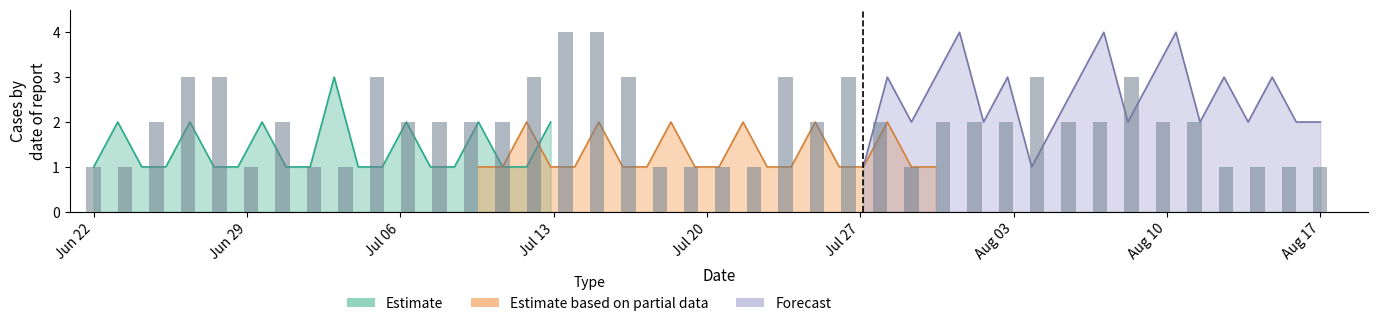

Which series has the largest range (max minus min)?

Forecast